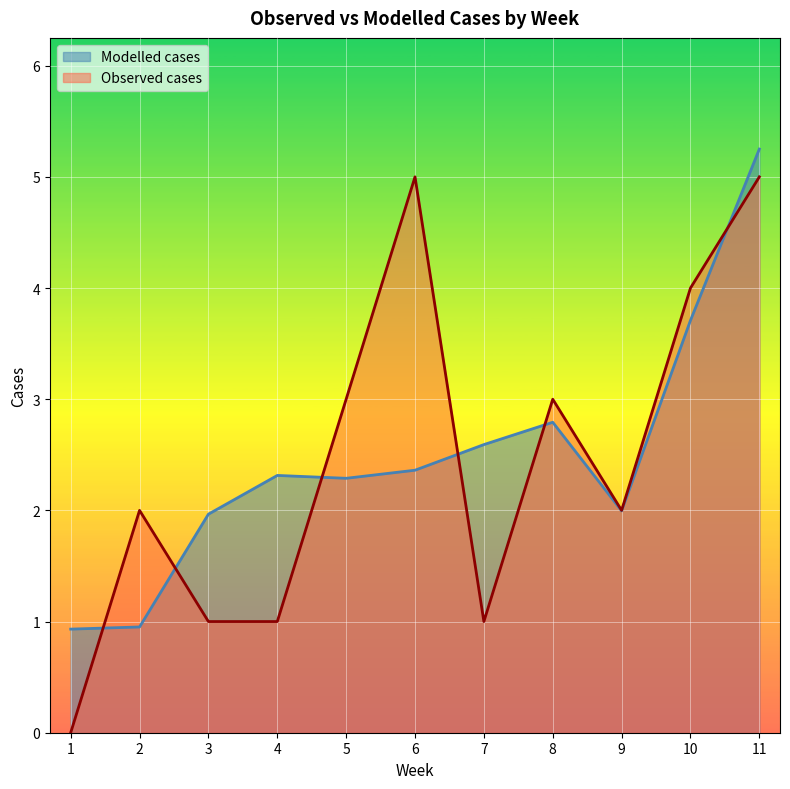

Does the chart display data point markers on the line(s)?

No